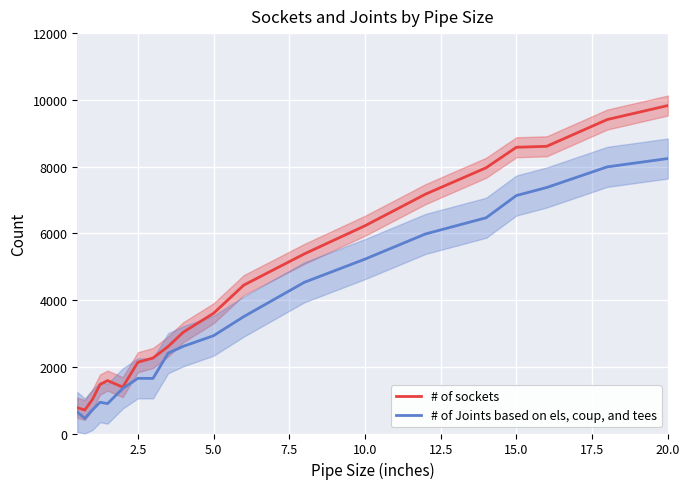

What is the maximum value for # of Joints based on els, coup, and tees?

8240.5